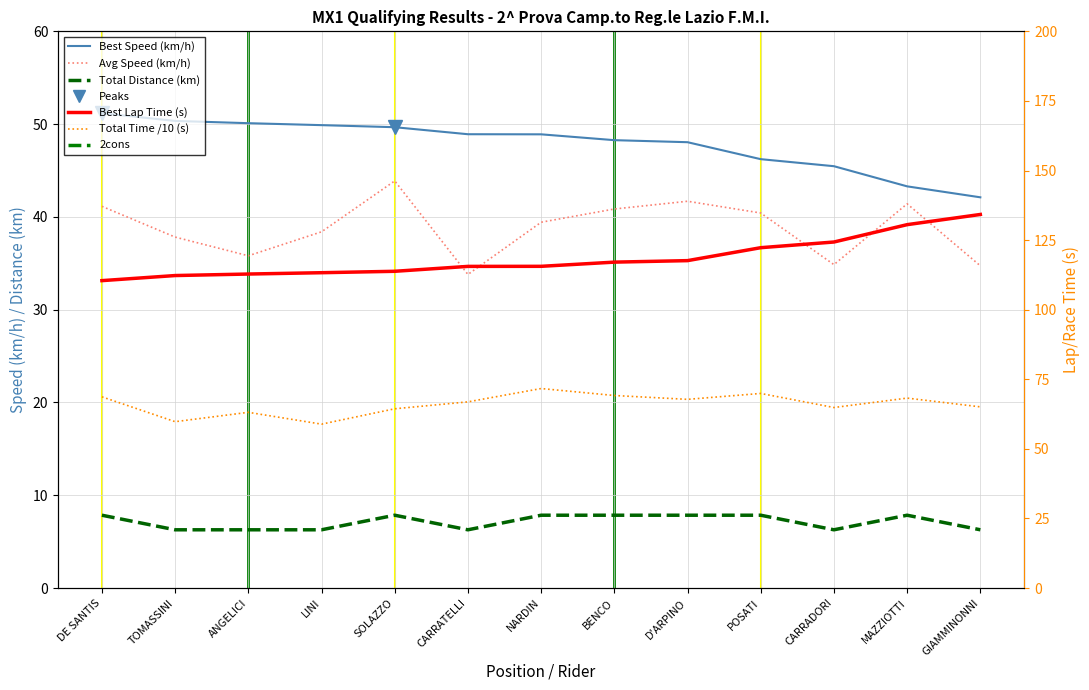

Count the number of data series in this chart.

5